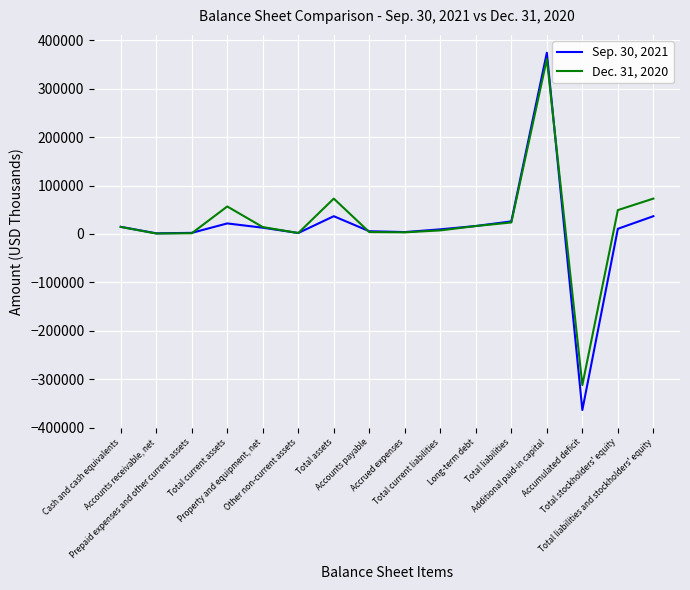

What is the difference between the maximum and minimum values in the Sep. 30, 2021 series?

738191